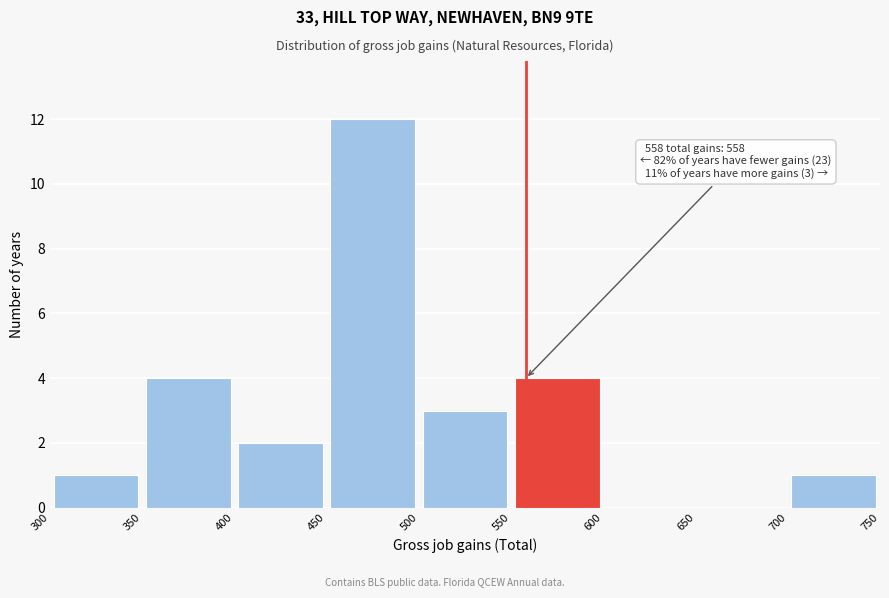

Which range on the x-axis has the tallest bar?

450 to 500